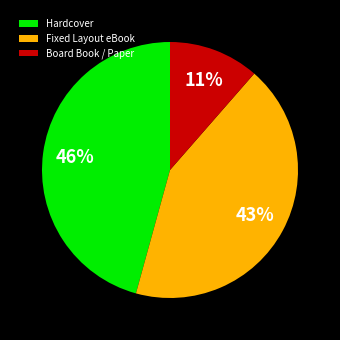

How many segments does this pie chart have?

3